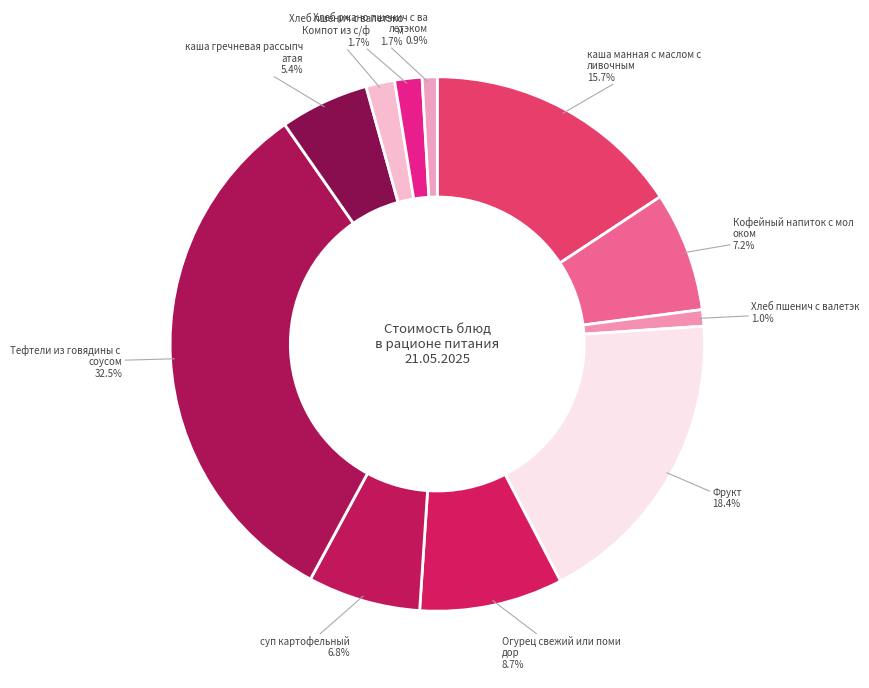

How many slices are in this pie chart?

11